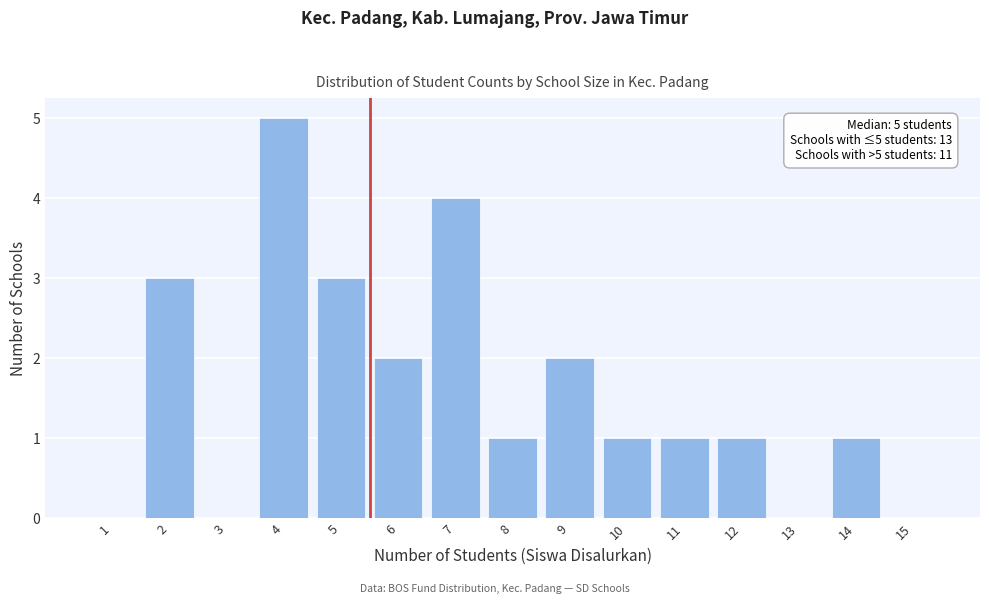

Reading right to left, list all the values displayed in this chart.

15=0	14=1	13=0	12=1	11=1	10=1	9=2	8=1	7=4	6=2	5=3	4=5	3=0	2=3	1=0